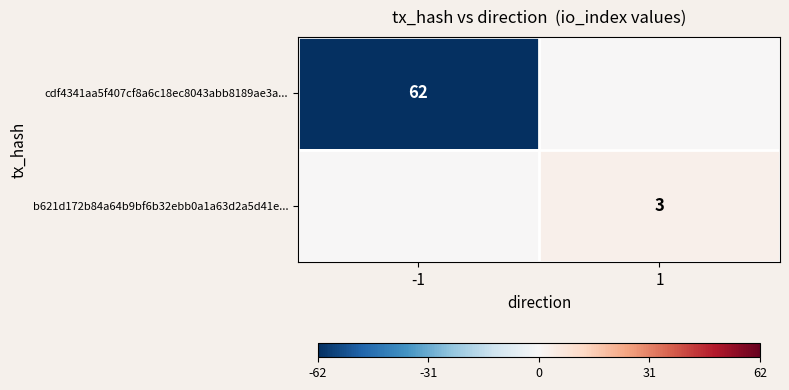

What is the total value across all series at -1?

-62